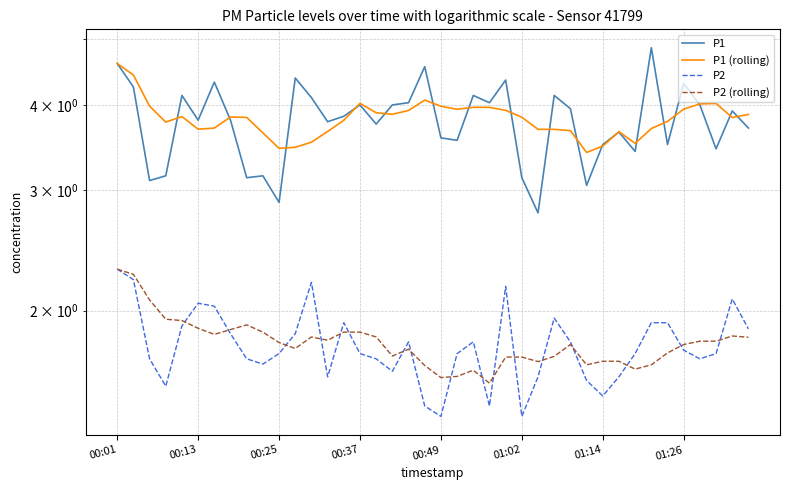

How many lines are shown in the chart?

4